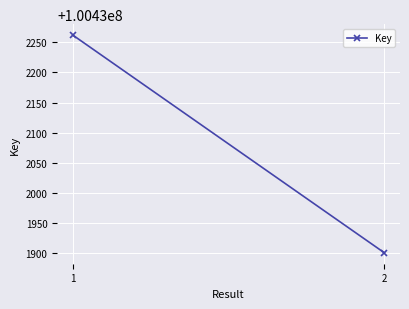

The chart shows a value of 45979795 at 1. True or false?

False